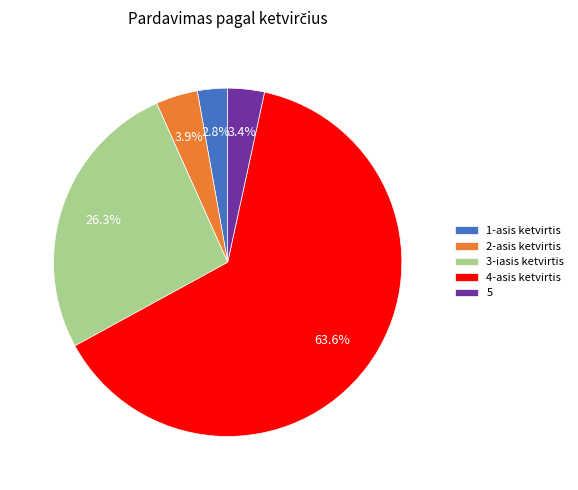

Is there a majority slice in this chart?

Yes